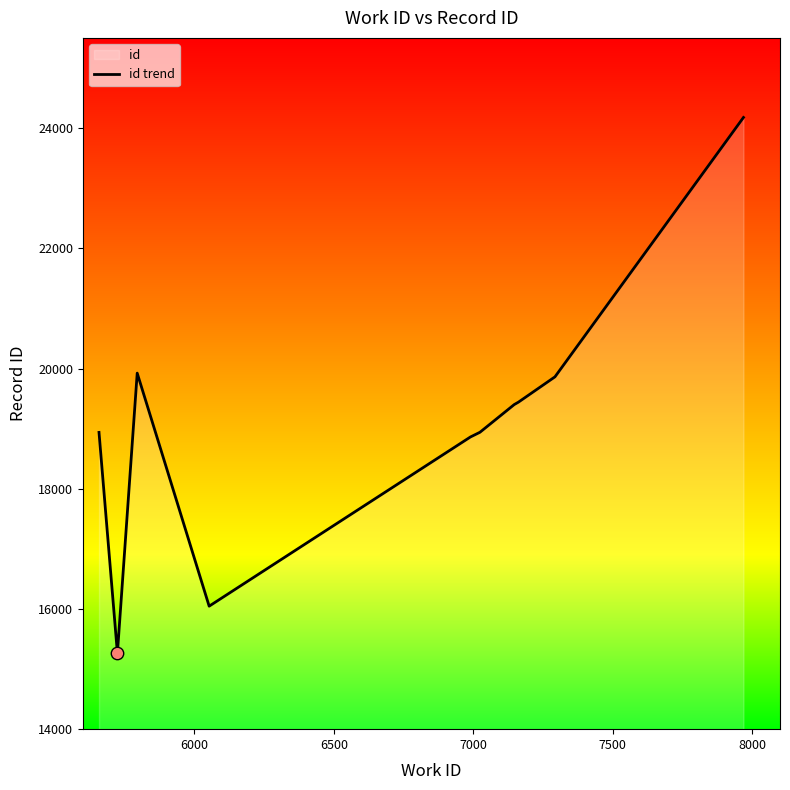

What is the smallest value displayed?

15264